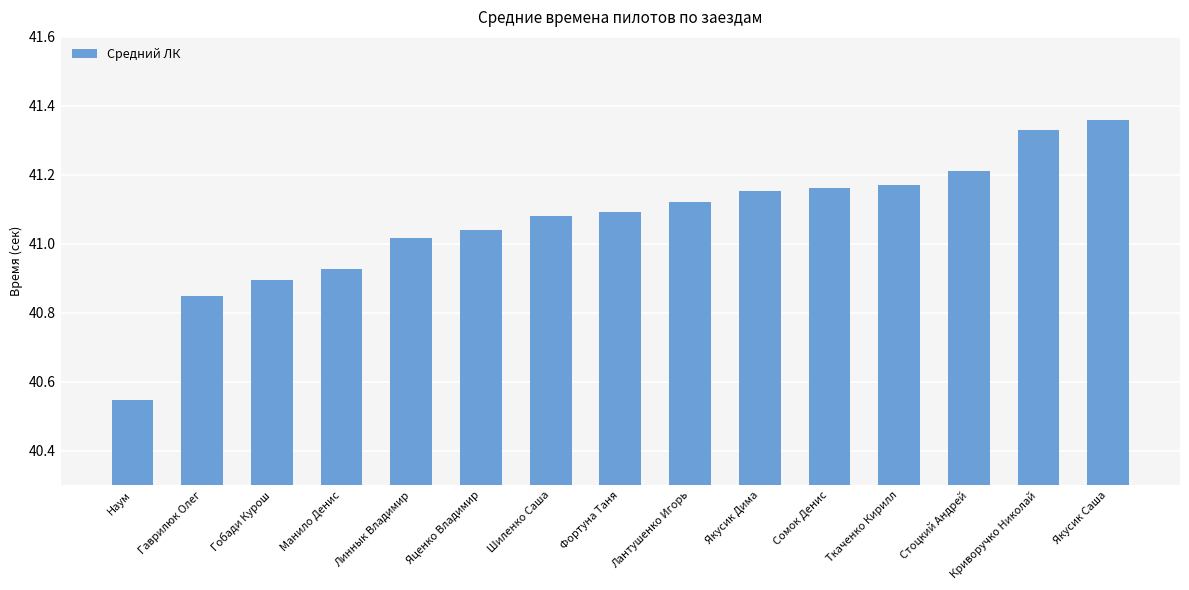

At which label does the data first exceed 41?

Линнык Владимир